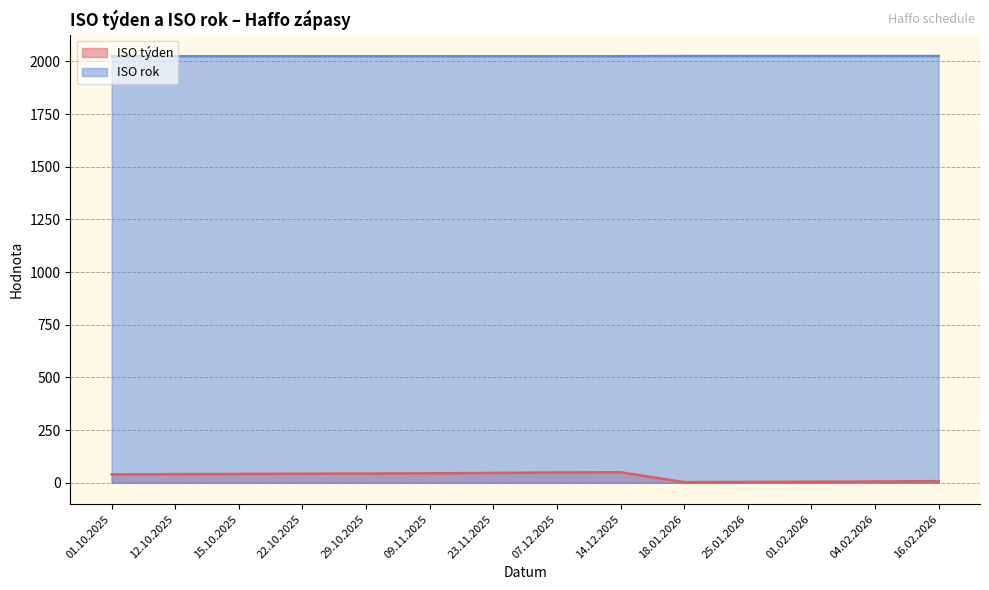

Reading right to left, extract all data points from this chart.

ISO týden: 8	6	5	4	3	50	49	47	45	44	43	42	41	40
ISO rok: 2026	2026	2026	2026	2026	2025	2025	2025	2025	2025	2025	2025	2025	2025